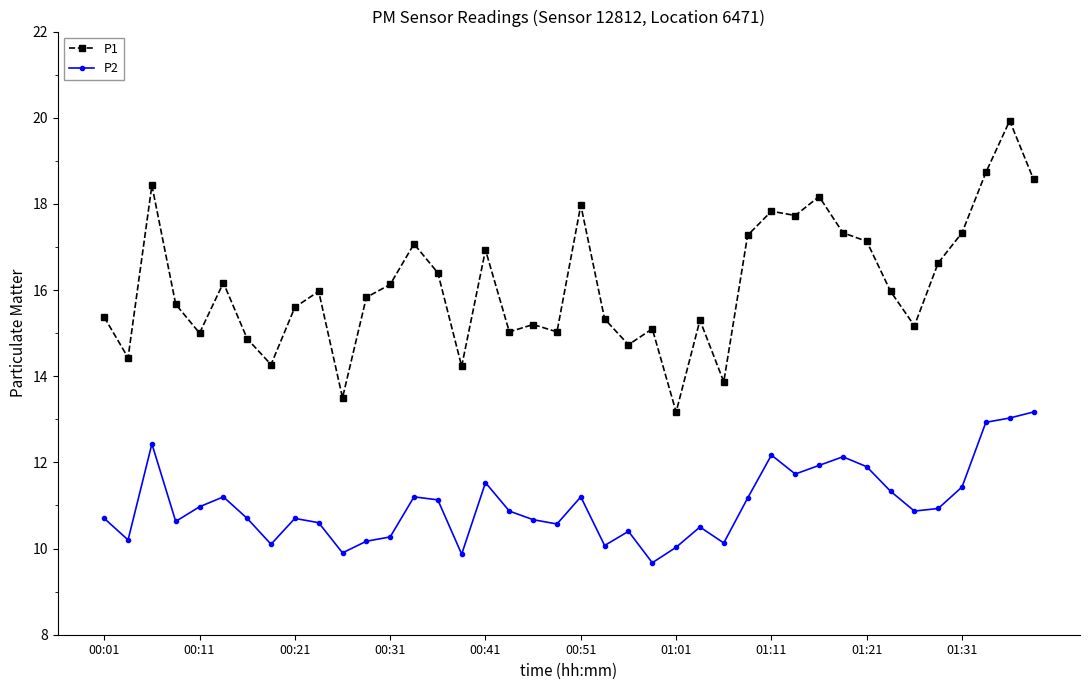

True or false: P1 and P2 cross at least once.

False